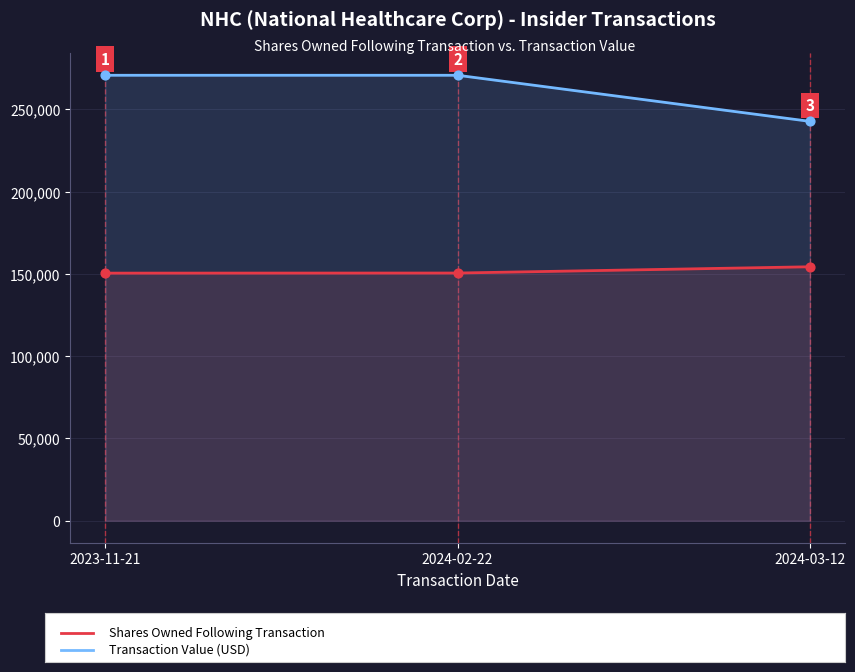

What are all the series names shown in the legend?

Shares Owned Following Transaction, Transaction Value (USD)